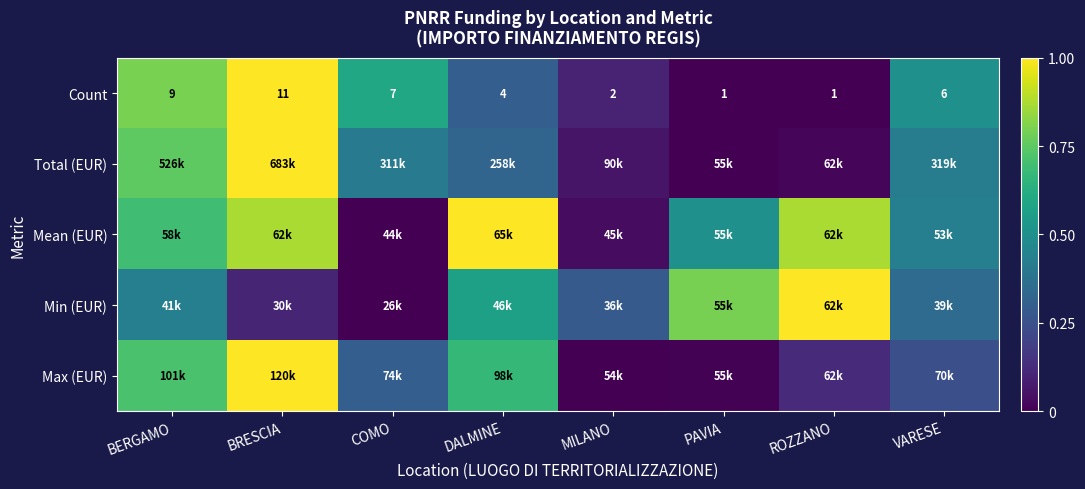

At which label does Count first exceed 6?

BERGAMO